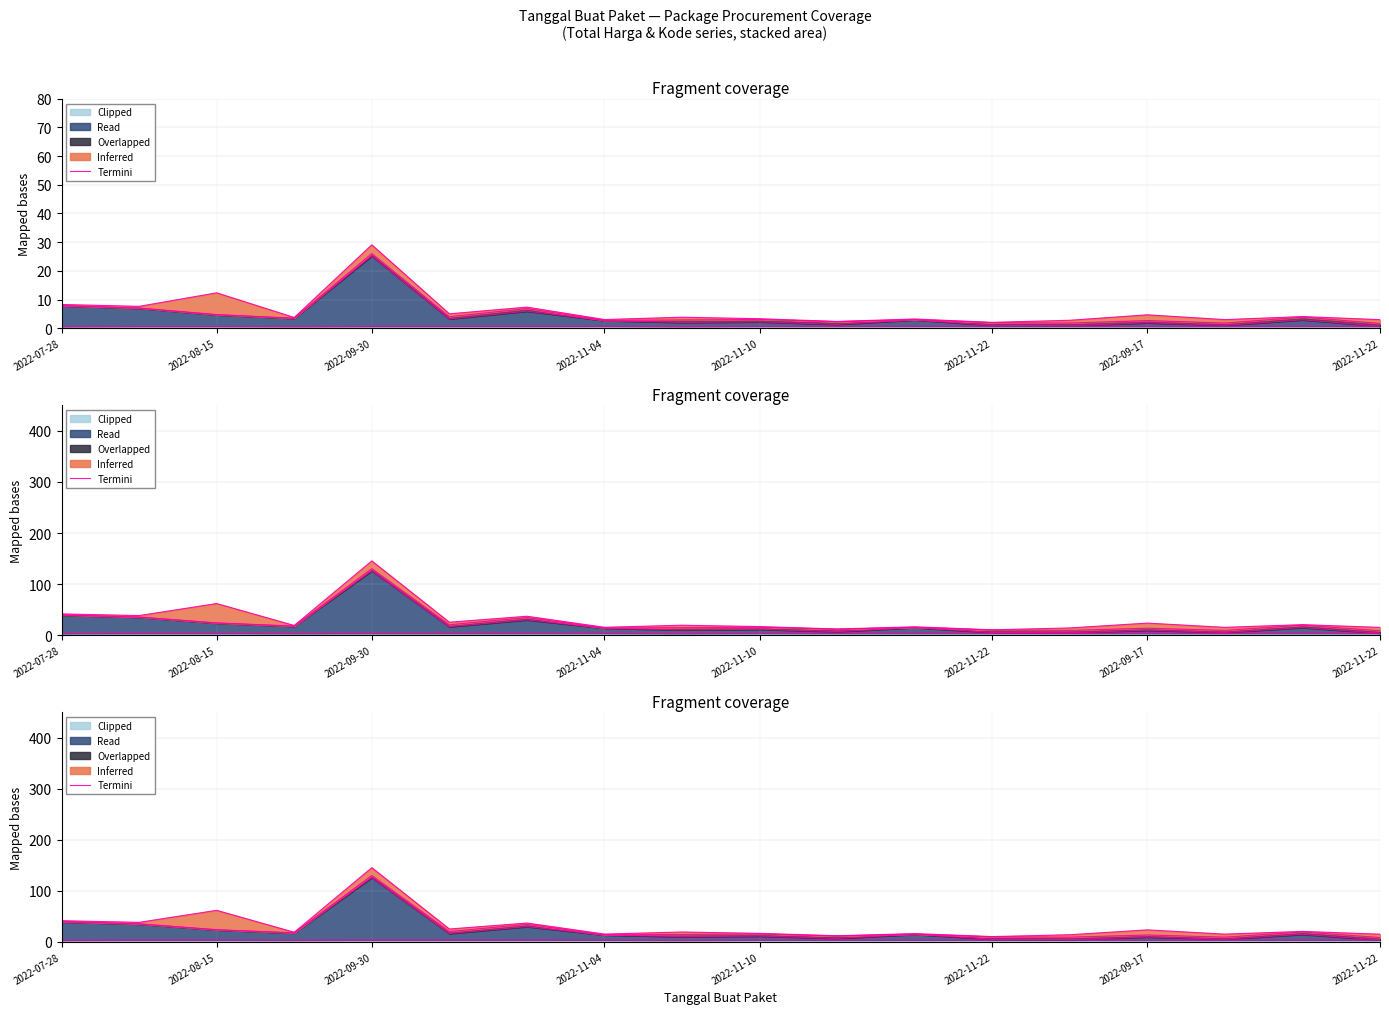

Where does the data first go above 19?

2022-07-28